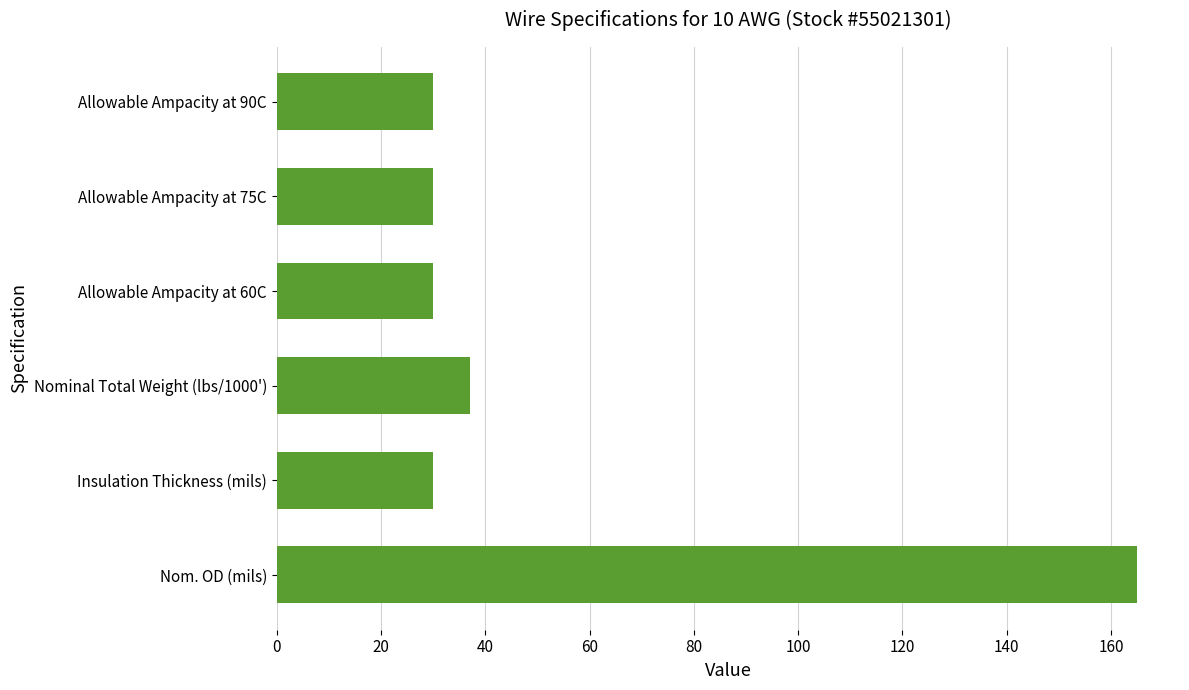

Approximately how many times larger is the value at Insulation Thickness (mils) compared to Allowable Ampacity at 90C?

1.0